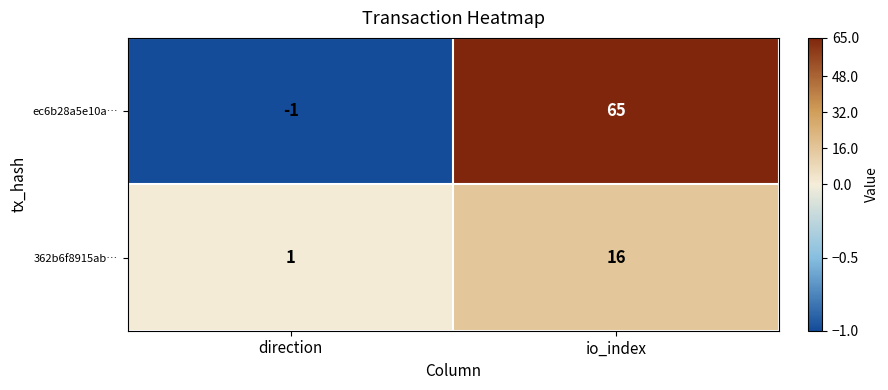

Reading right to left, transcribe all the data shown in this chart.

ec6b28a5e10a…: 65	-1
362b6f8915ab…: 16	1